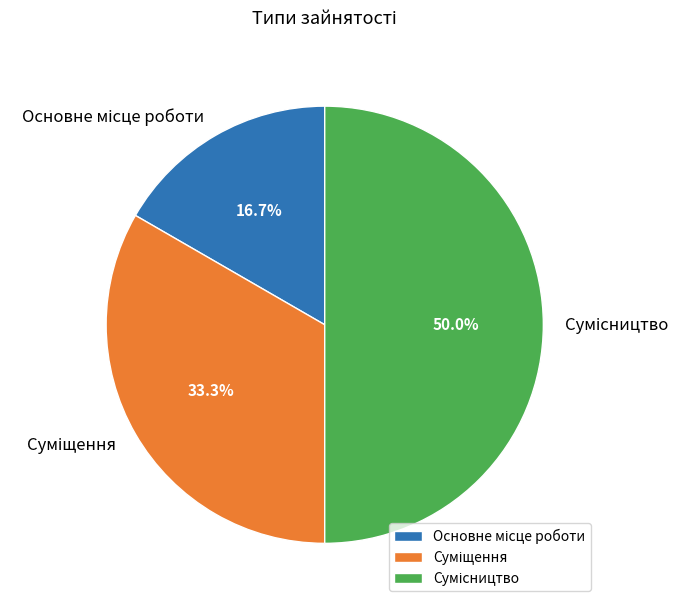

Does any single category account for the majority?

No